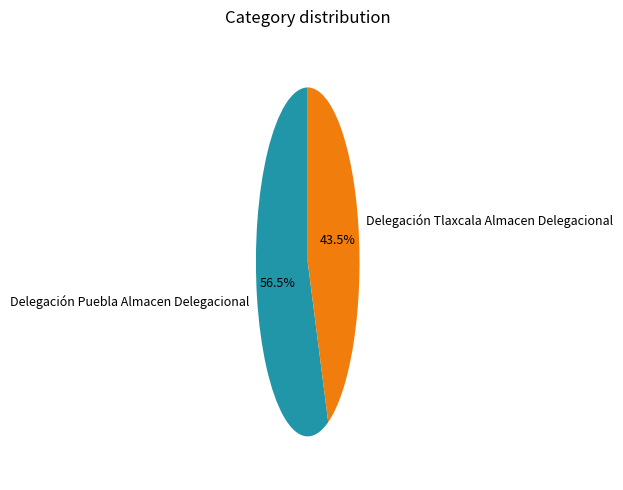

Combined, what portion of the pie is Delegación Tlaxcala Almacen Delegacional and Delegación Puebla Almacen Delegacional?

100.0%